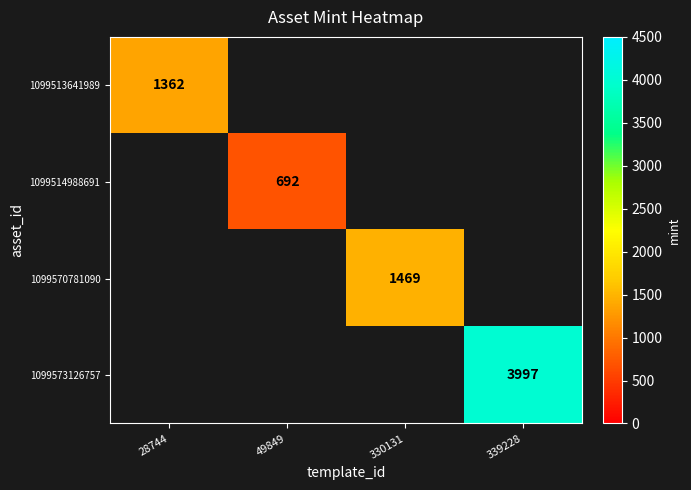

The 1099514988691 series shows 254 at 49849. True or false?

False